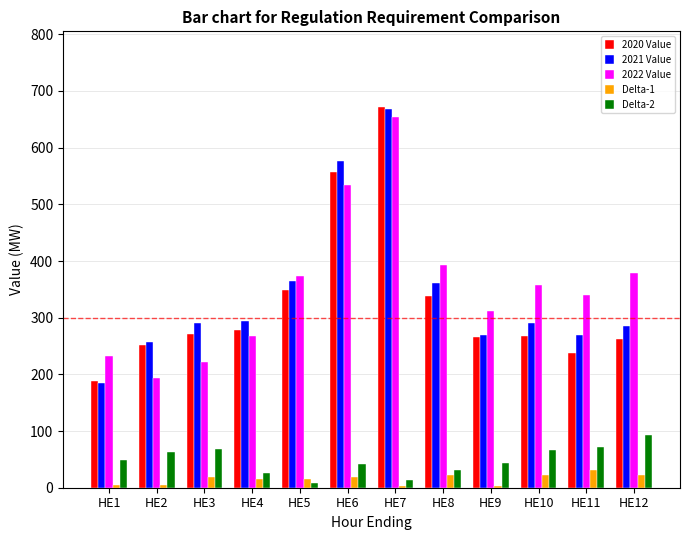

Between HE5 and HE11, which series saw the biggest shift?

2020 Value